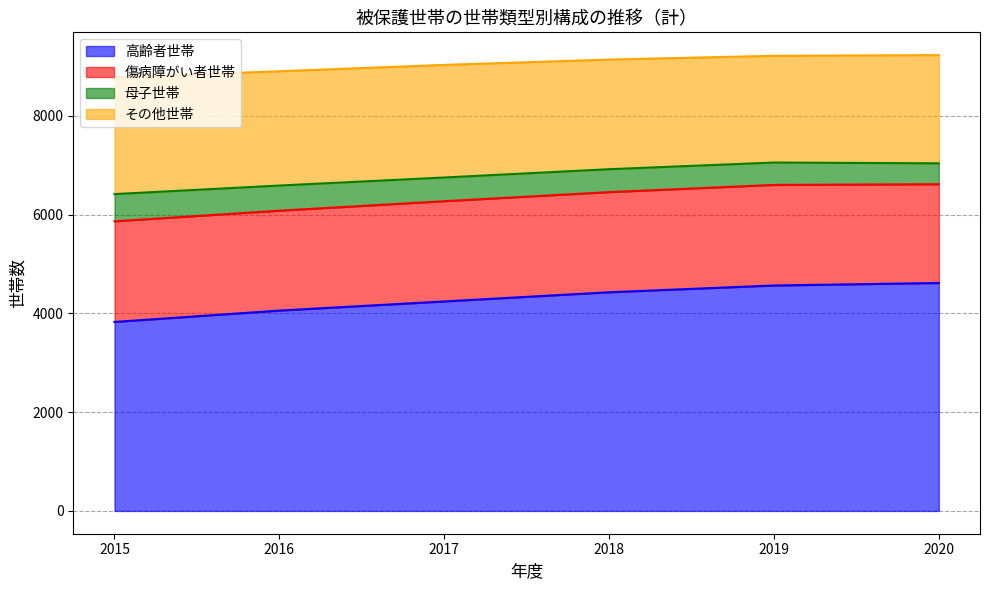

Which has a higher value, 2020 or 2019?

2020